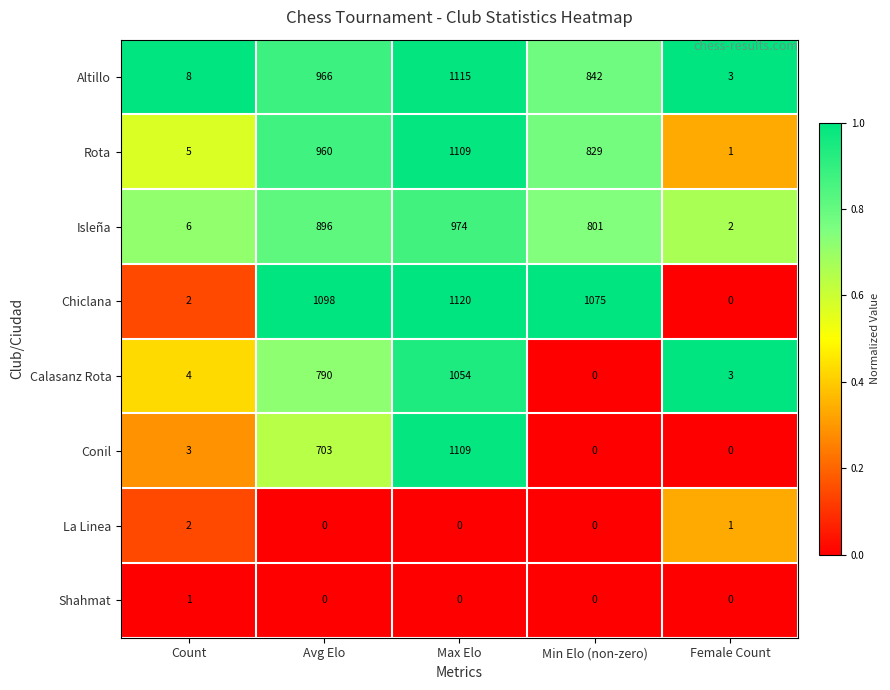

At how many categories does at least one series exceed 0?

5